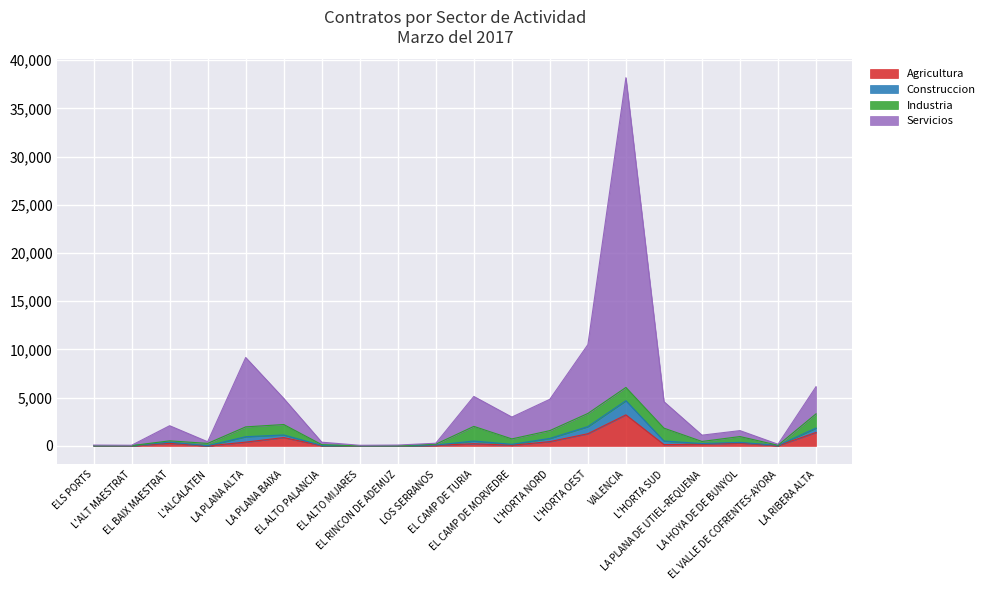

Which label corresponds to the smallest value in the chart?

L'ALCALATEN